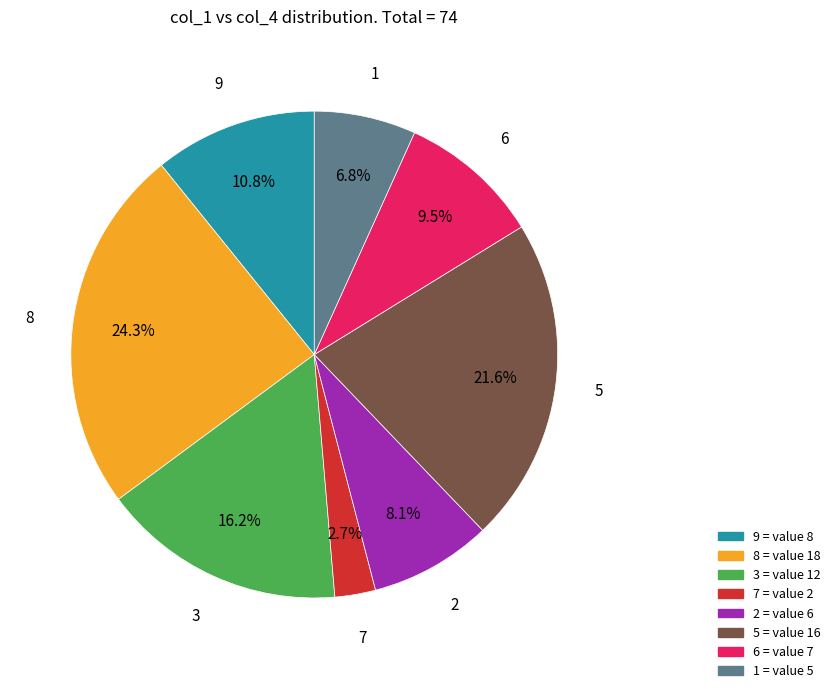

The 7 slice represents 15% of the pie. True or false?

False